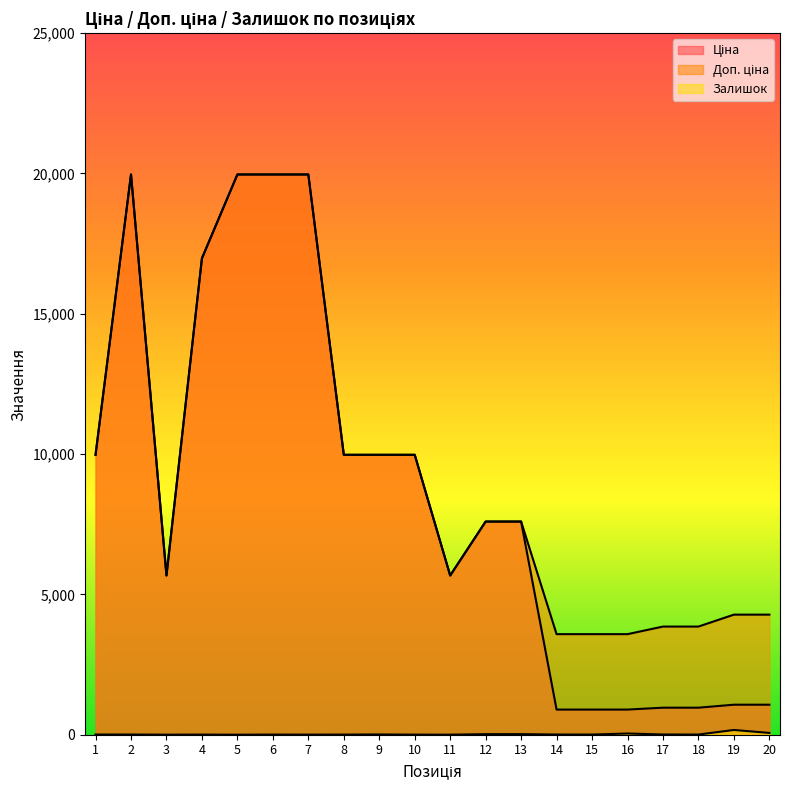

At which category does the chart reach its peak across all series?

2